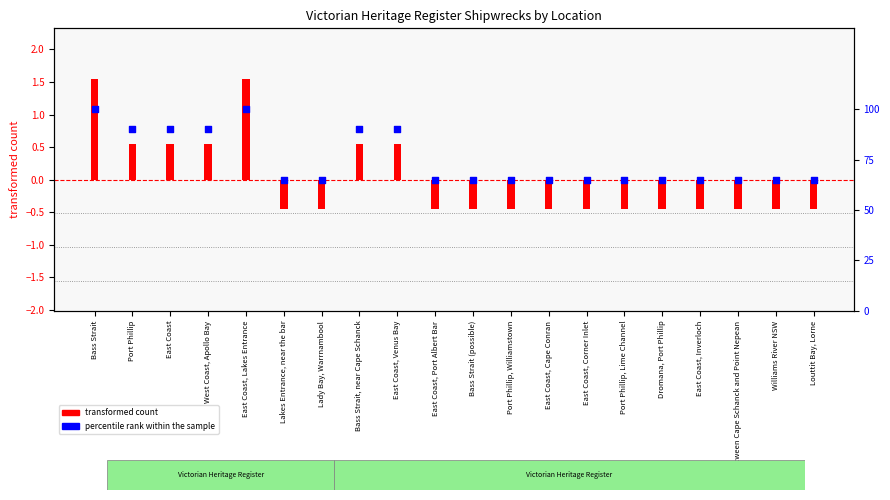

What is the total value across all series at Port Phillip, Williamstown?

64.5